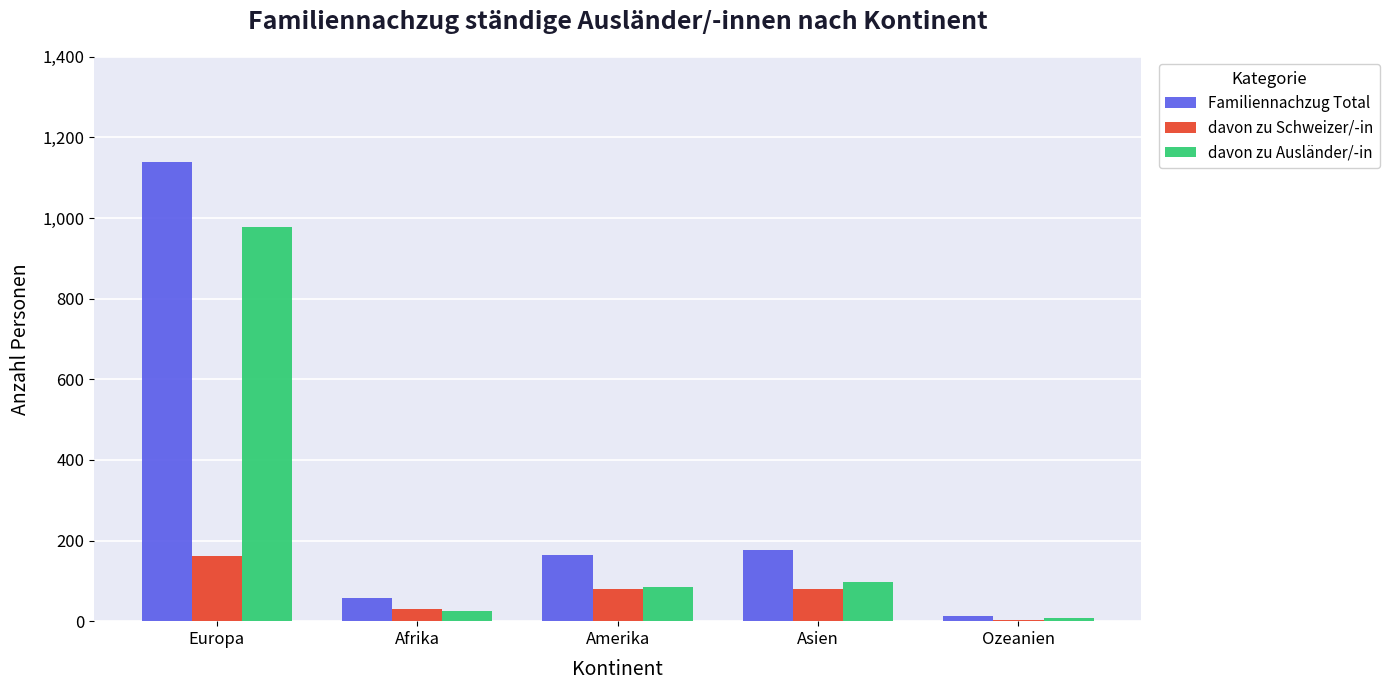

What is the sum of all Familiennachzug Total values?

1547